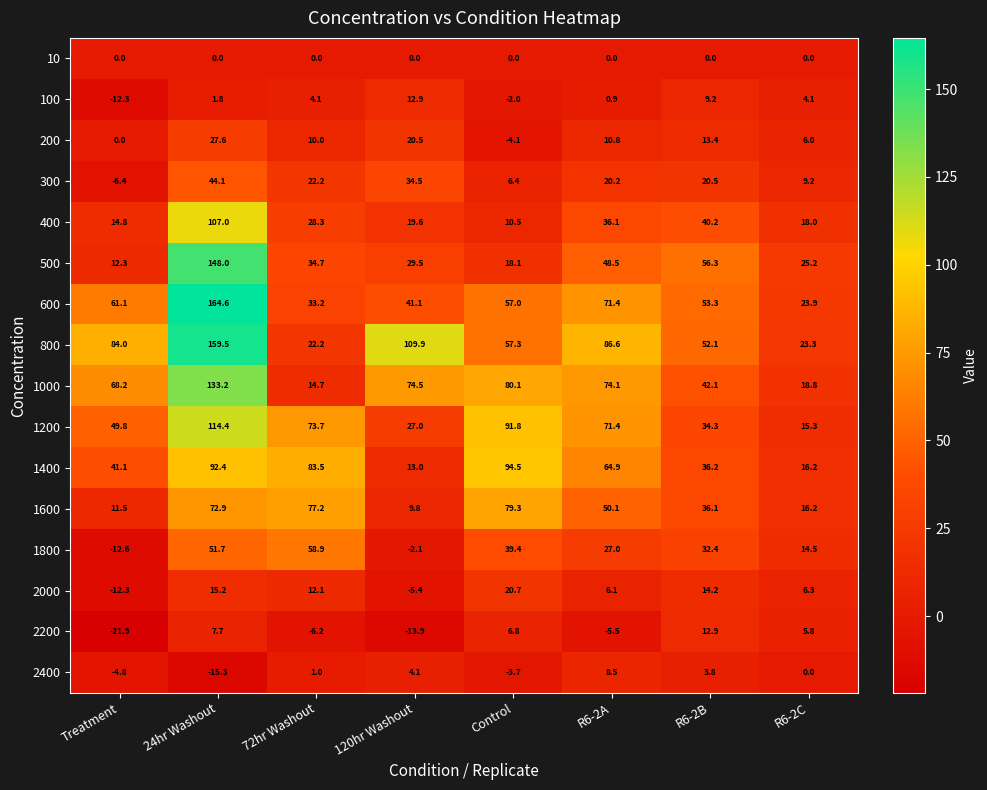

Between 72hr Washout and R6-2C, which series saw the biggest shift?

1400